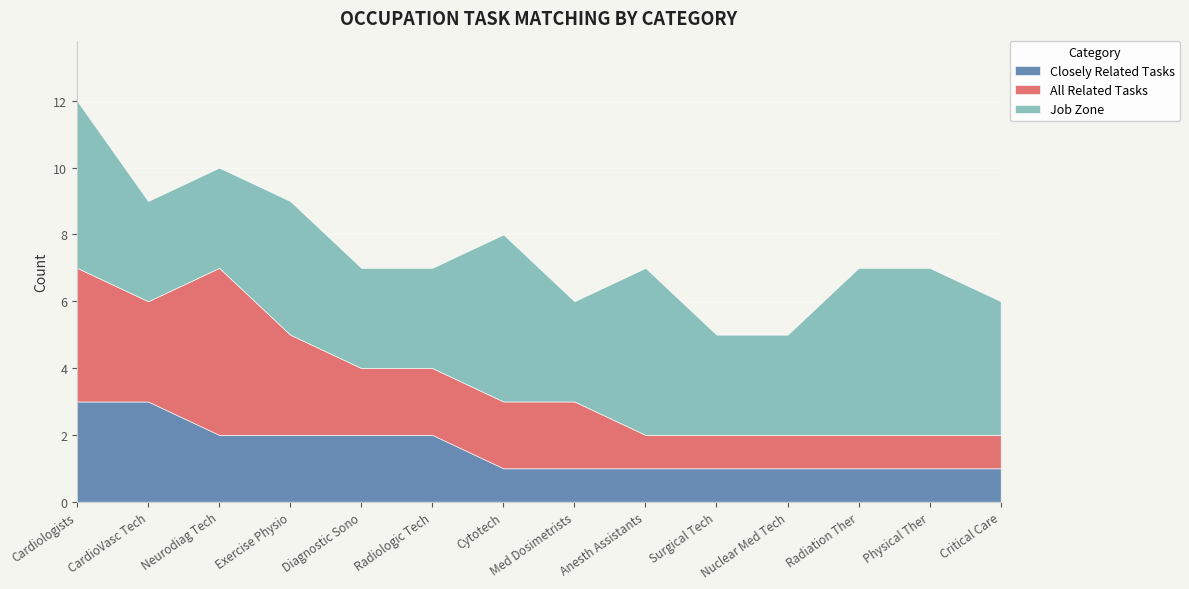

At Medical Dosimetrists, list the series in order from smallest to largest.

Closely Related Tasks, All Related Tasks, Job Zone